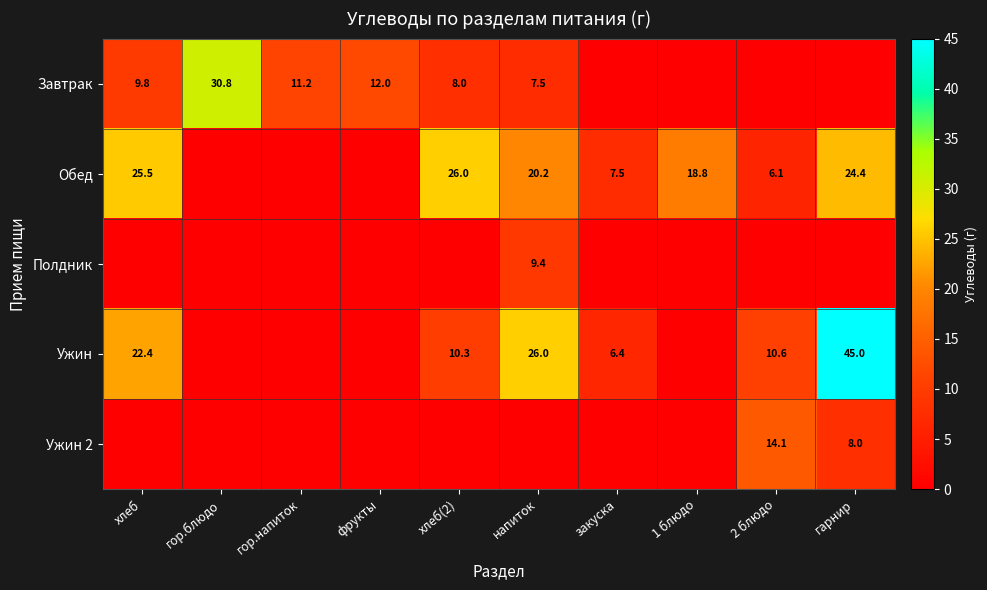

Is it true that Ужин 2 equals 21.6 at 2 блюдо?

False